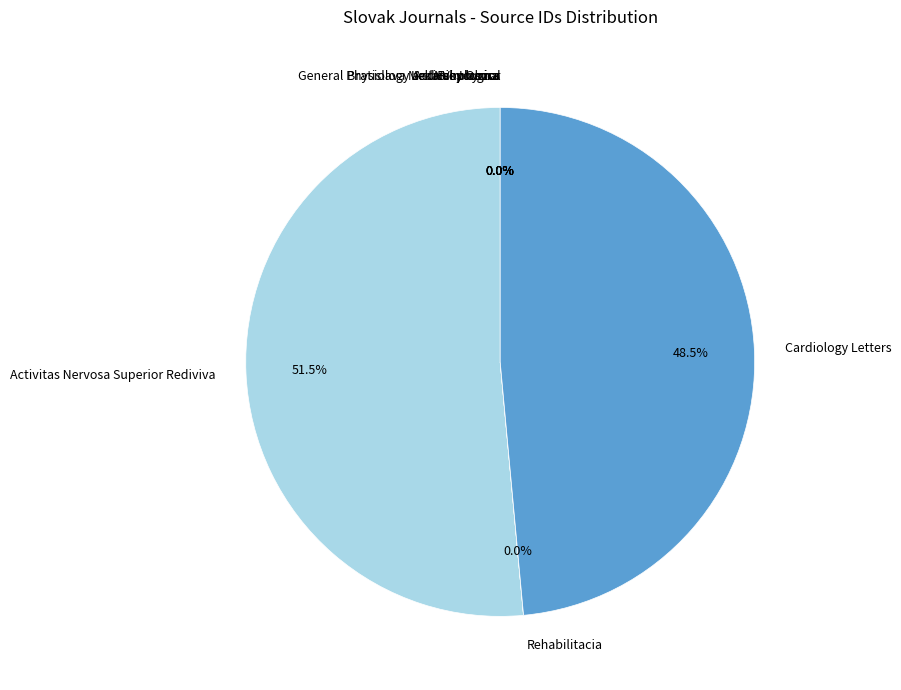

What portion of the pie excludes Activitas Nervosa Superior Rediviva?

48.5%